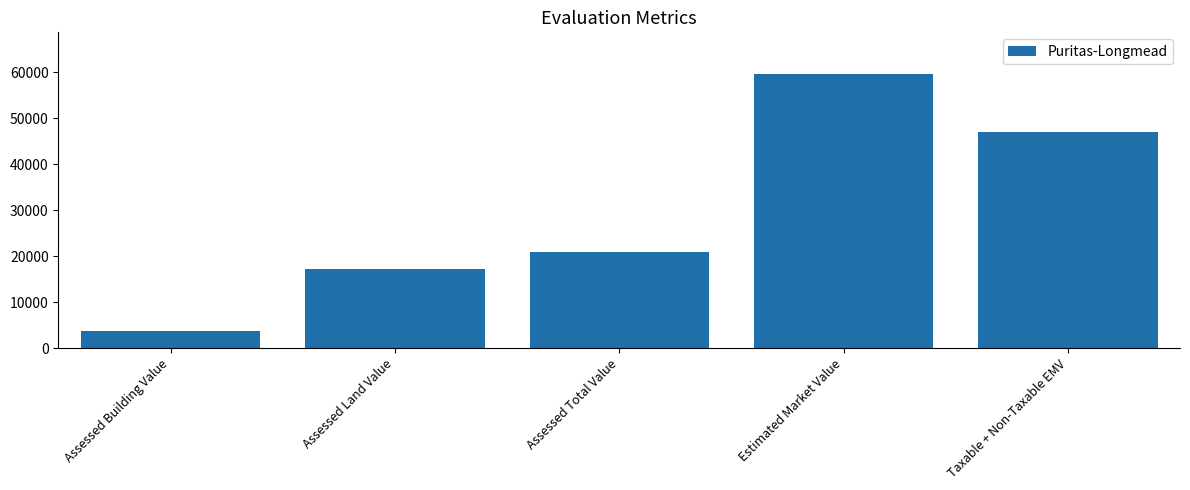

Reading left to right, transcribe all the data shown in this chart.

3647.2	17262.2	20909.4	59741.2	47061.8